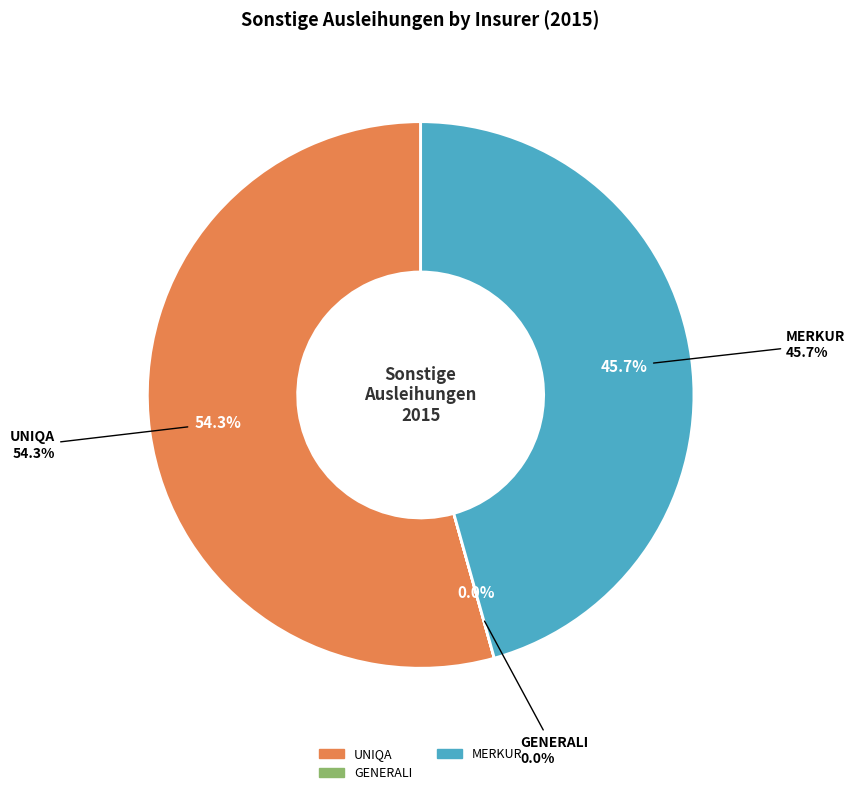

Which category accounts for the majority?

Sonstige Ausleihungen (UNIQA)